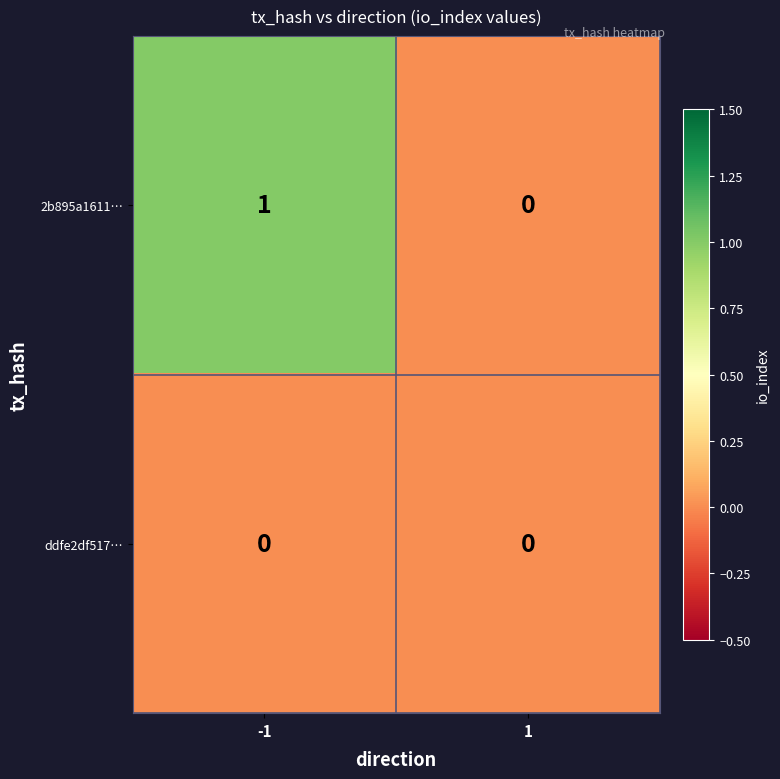

Reading left to right, list all the values displayed in this chart.

2b895a1611…: 1	0
ddfe2df517…: 0	0